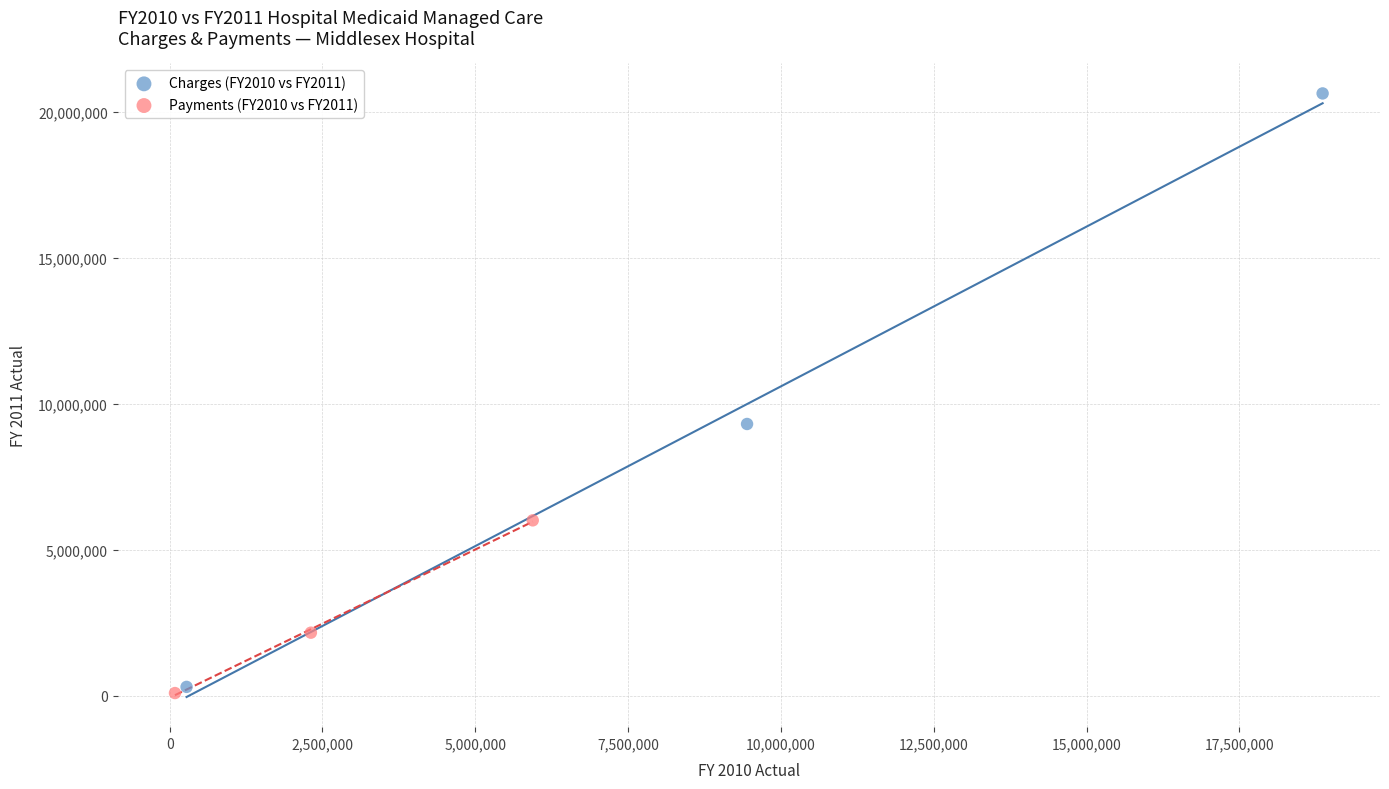

Which series contains the highest Y value?

Charges (FY2010 vs FY2011)